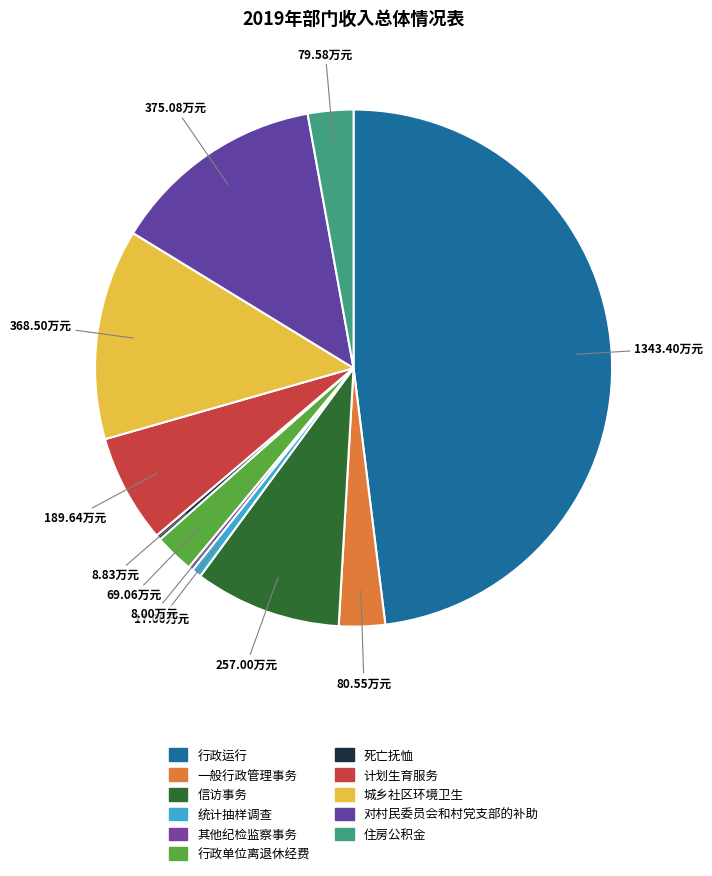

How many segments does this pie chart have?

11